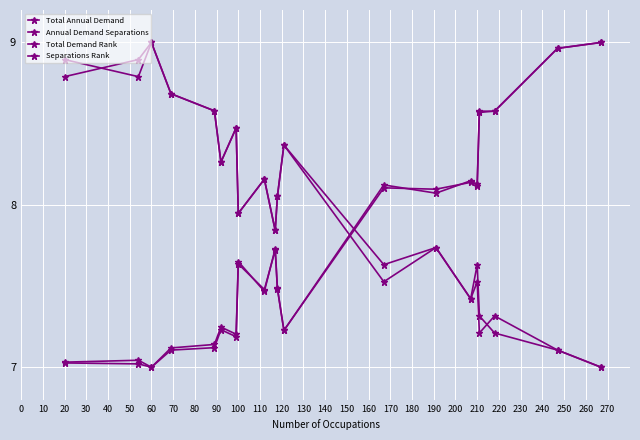

Does the chart display data point markers on the line(s)?

Yes